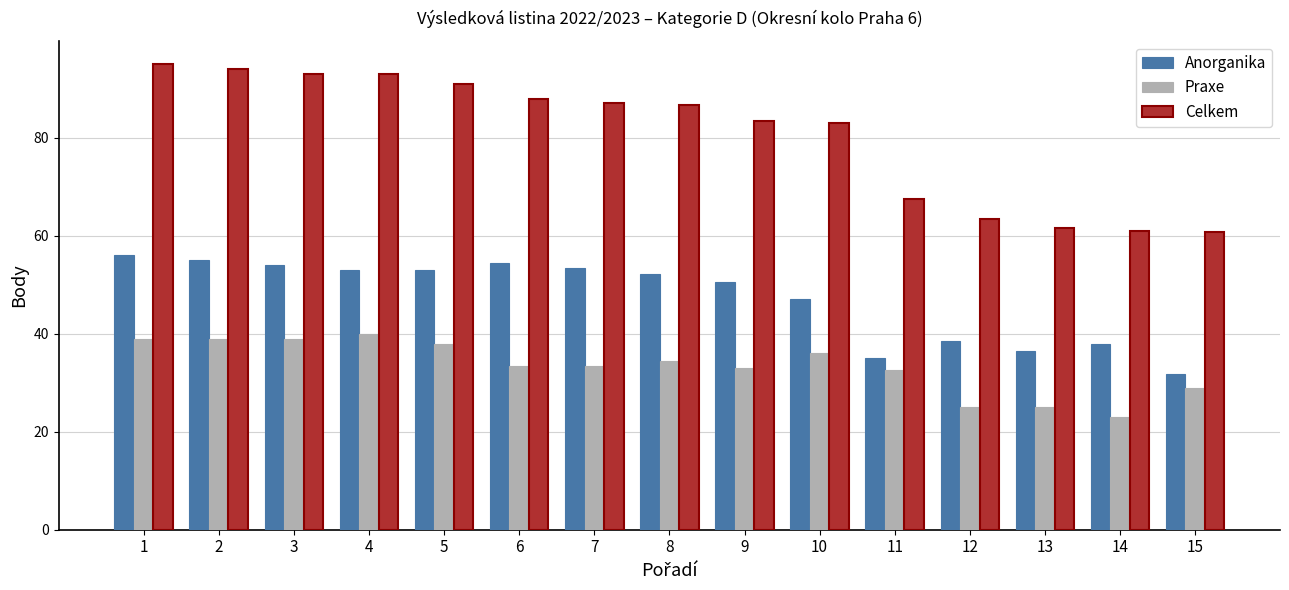

What is the approximate value of Celkem at 7?

87.0